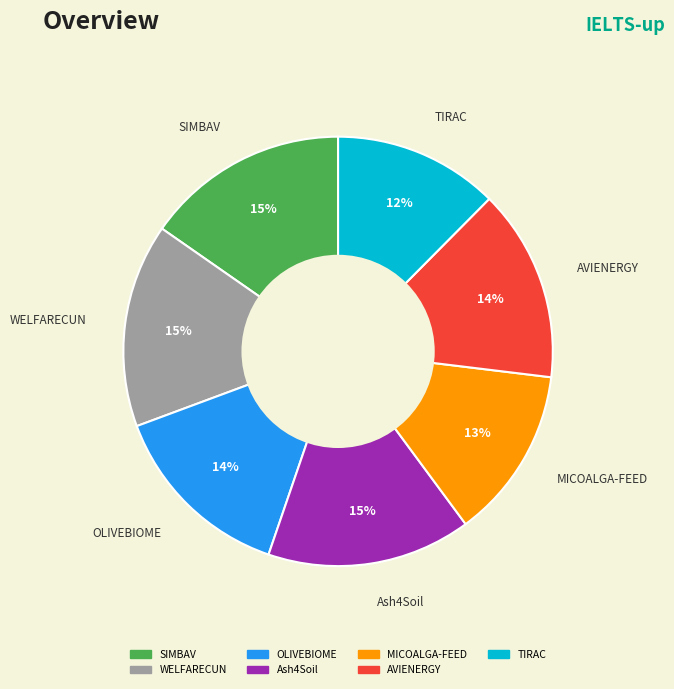

To the nearest percent, what is the difference between the largest and smallest slice percentages?

3%